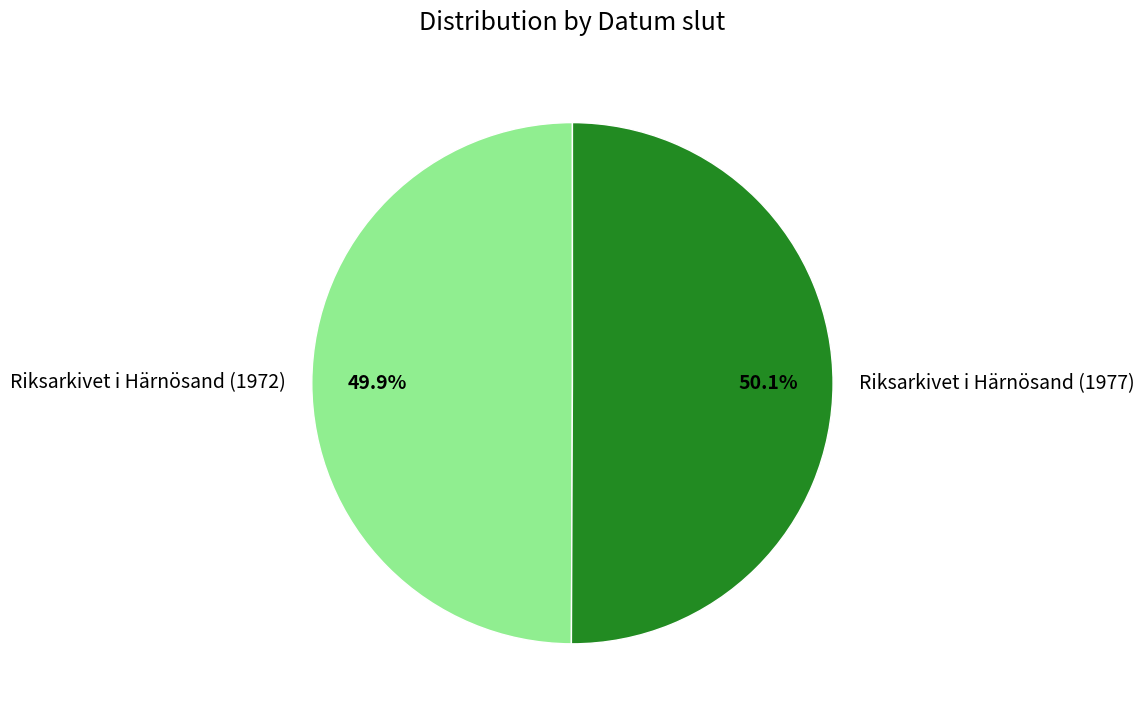

To the nearest percent, what portion does Riksarkivet i Härnösand (1977) represent?

50%